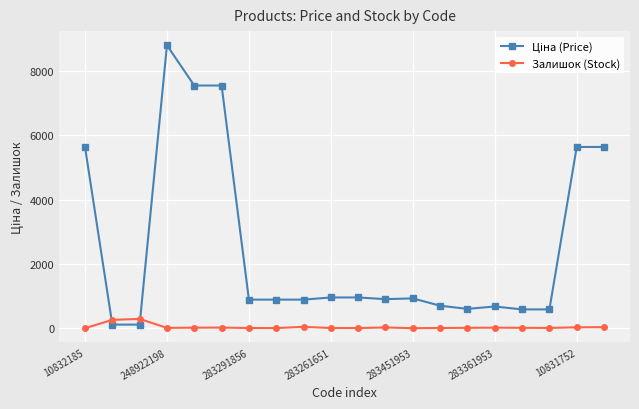

What is the average value of the Залишок (Stock) series?

41.2